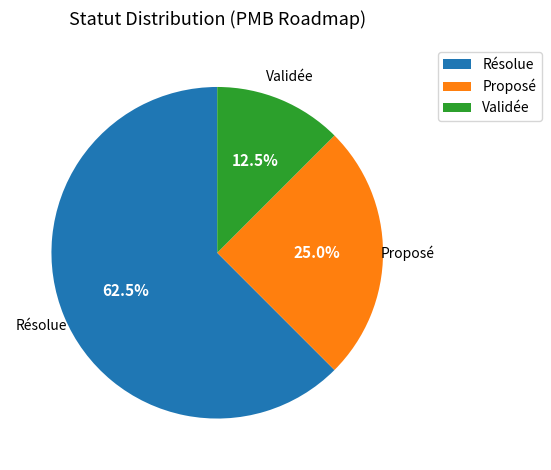

Which category accounts for the majority?

Résolue